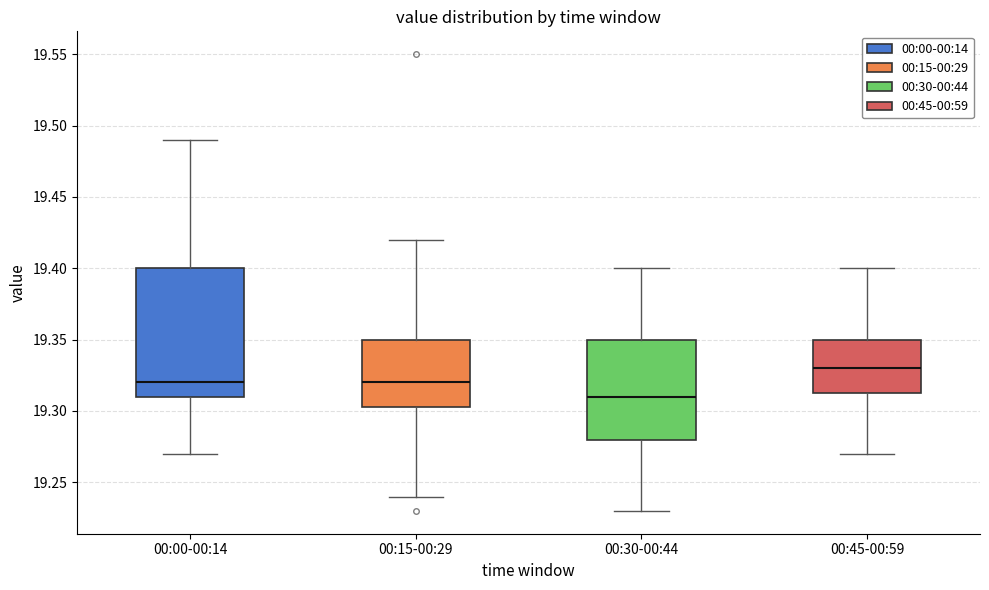

Reading left to right, transcribe this box plot: for each box, give where its median line is, the range the box spans, and where its two whiskers end, as read against the y-axis. The values are not printed on the chart, so give them approximately, as read against the axis.

00:00-00:14: median 19.320, box 19.310 to 19.400, whiskers 19.270 to 19.490
00:15-00:29: median 19.320, box 19.305 to 19.350, whiskers 19.240 to 19.420
00:30-00:44: median 19.310, box 19.280 to 19.350, whiskers 19.230 to 19.400
00:45-00:59: median 19.330, box 19.315 to 19.350, whiskers 19.270 to 19.400